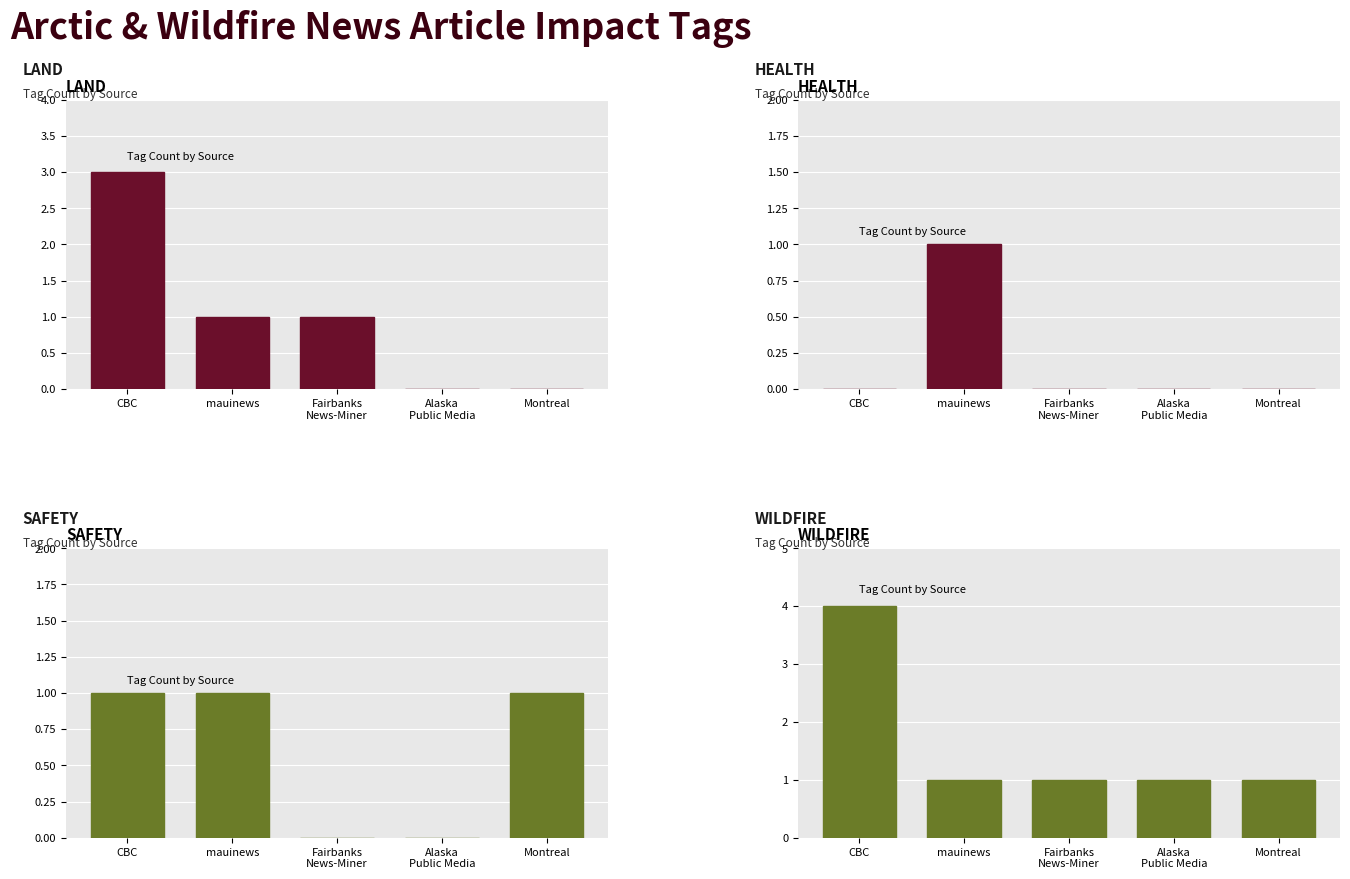

Which series has the largest total across all categories?

WILDFIRE